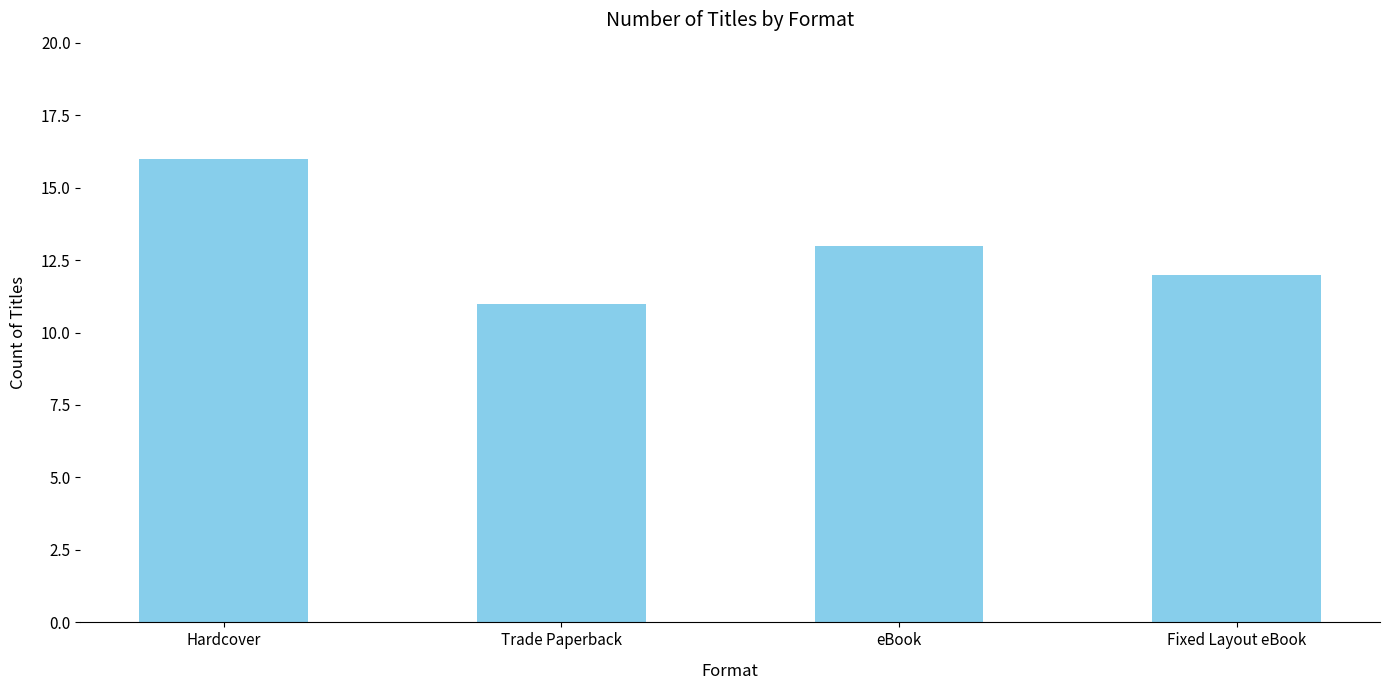

Approximately how many times larger is the value at Trade Paperback compared to Hardcover?

0.7